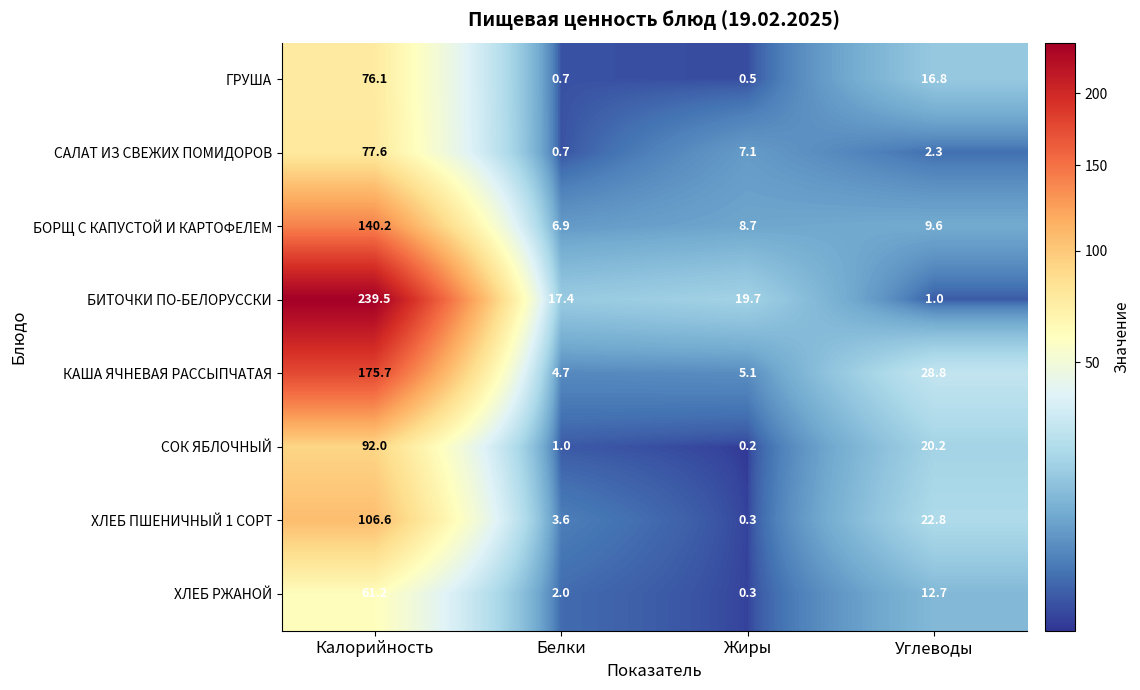

Which category has the highest value in the ХЛЕБ ПШЕНИЧНЫЙ 1 СОРТ series?

Калорийность